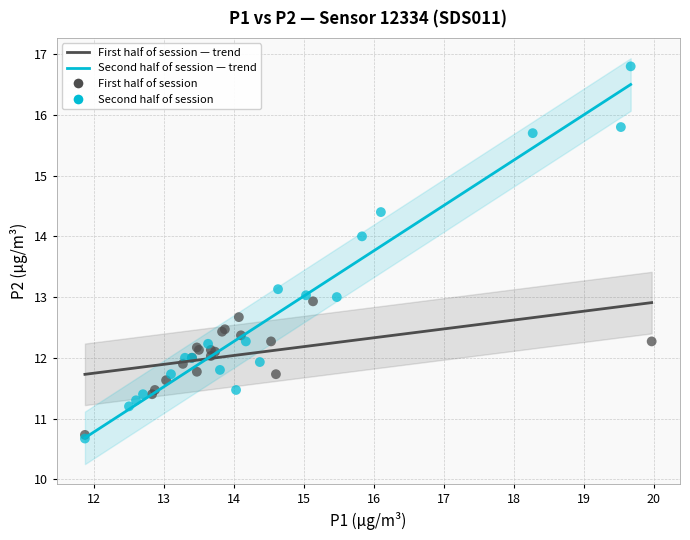

Which series reaches the maximum Y coordinate?

Second half of session